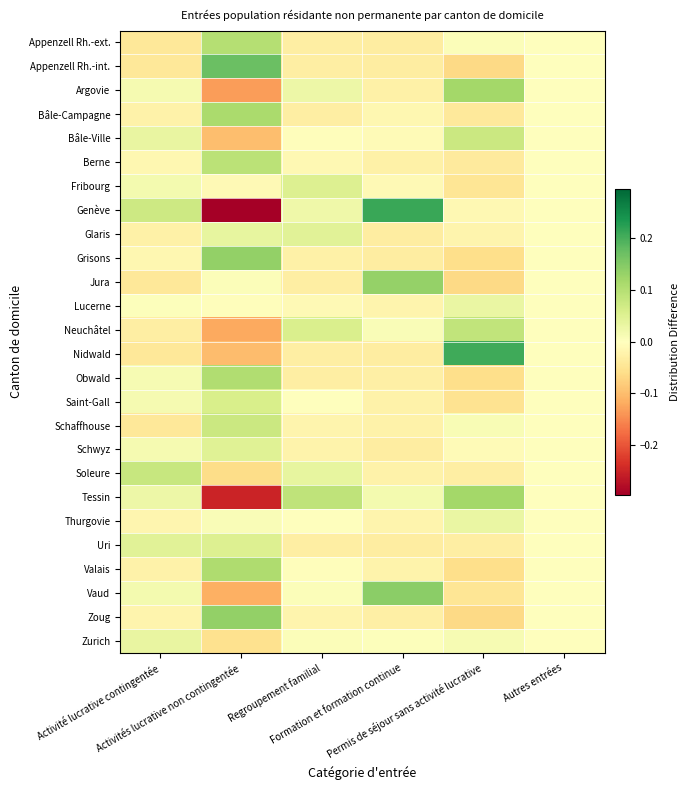

How many series are shown in this chart?

26